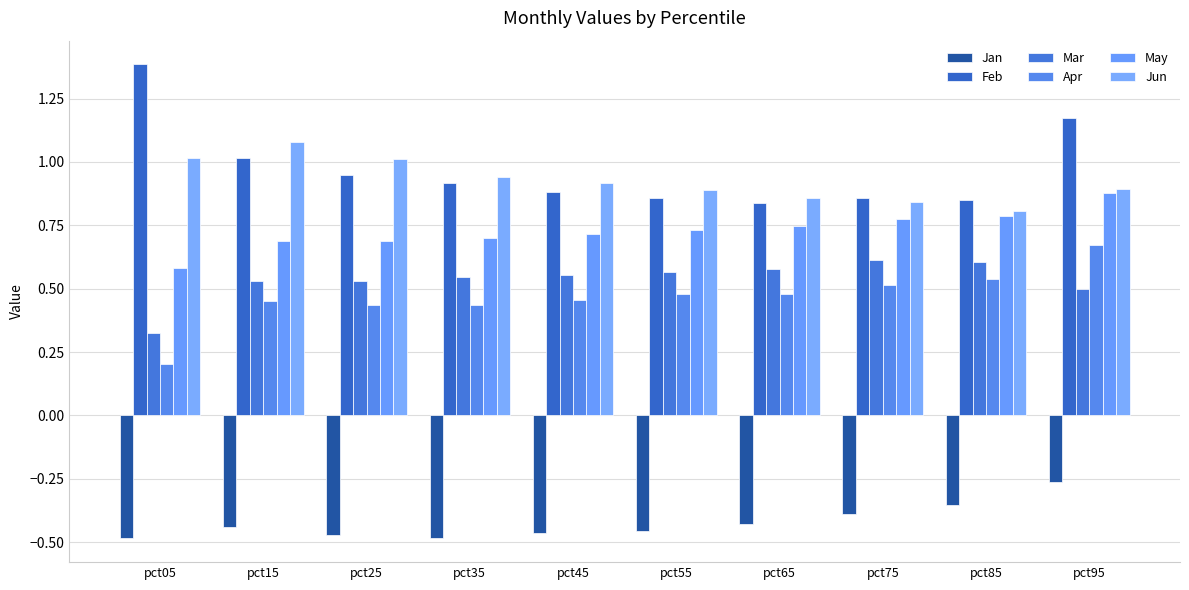

Where is Jan nearest to the value 0?

pct95